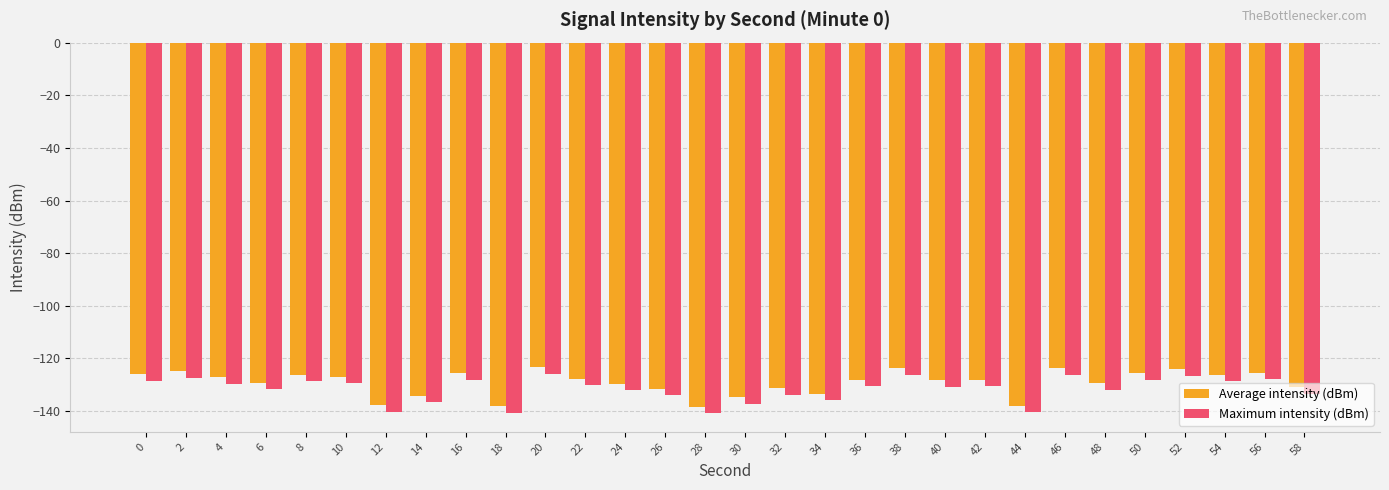

What is the difference between the maximum and minimum values in the Maximum intensity (dBm) series?

15.0